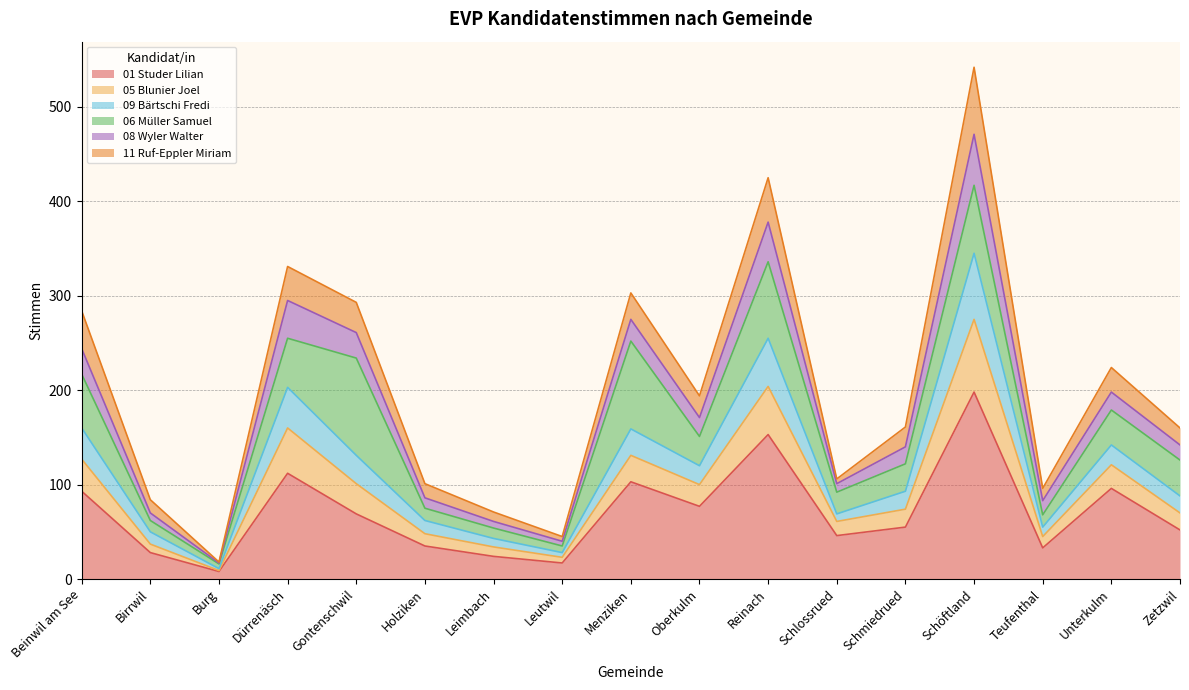

True or false: 05 Blunier Joel and 01 Studer Lilian cross at least once.

False